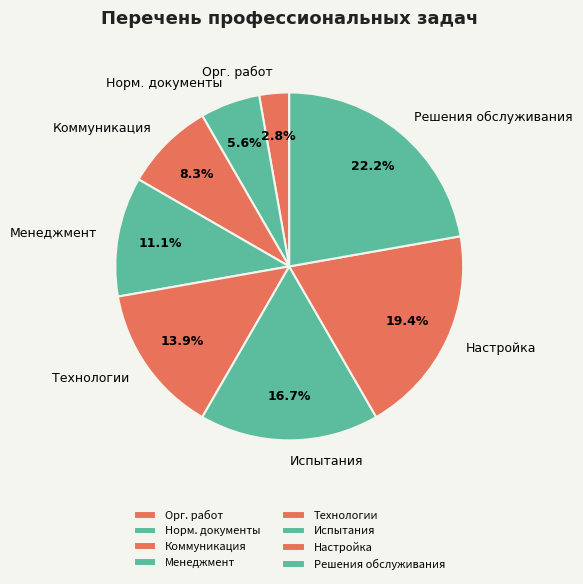

Which category has the smallest portion of the pie?

Орг. работ